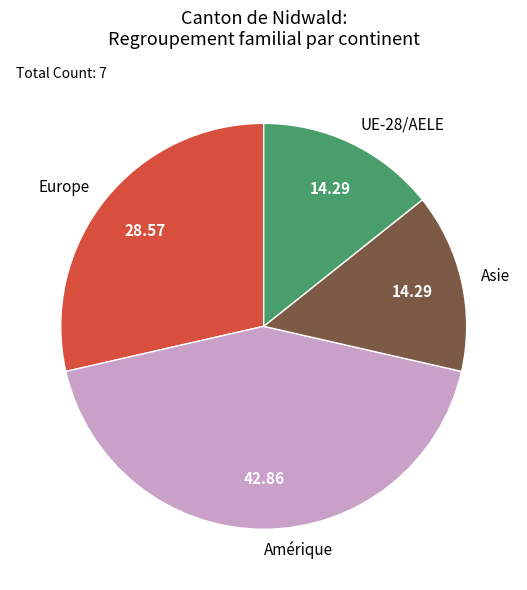

Is the sum of Amérique and UE-28/AELE greater than half?

Yes